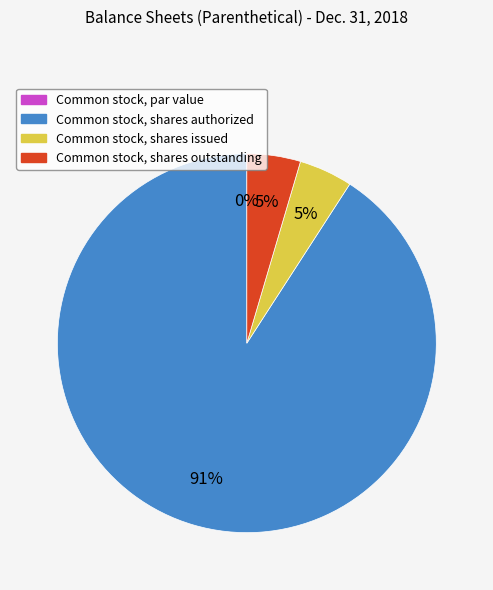

Which category has the smallest portion of the pie?

Common stock, par value